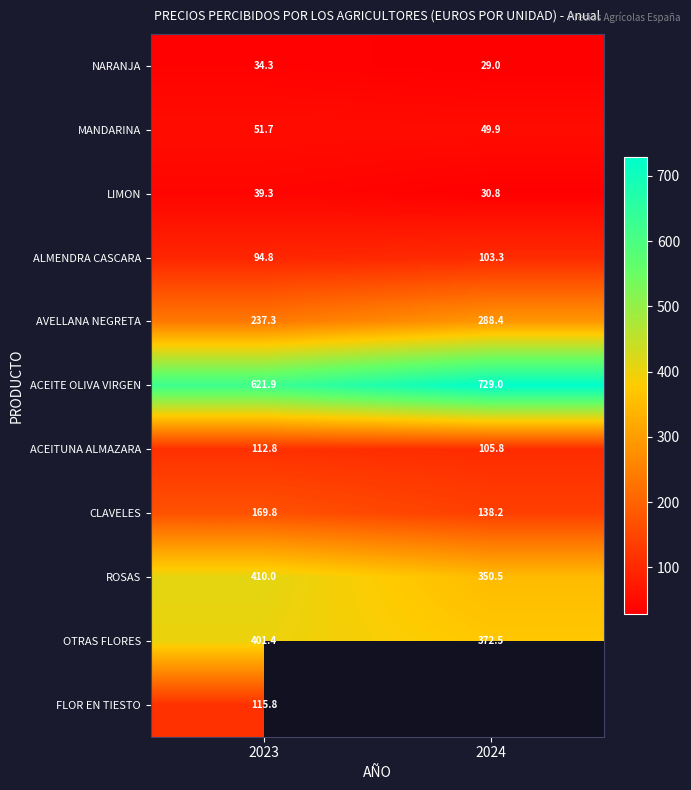

Is it true that NARANJA equals 29.0 at 2024?

True